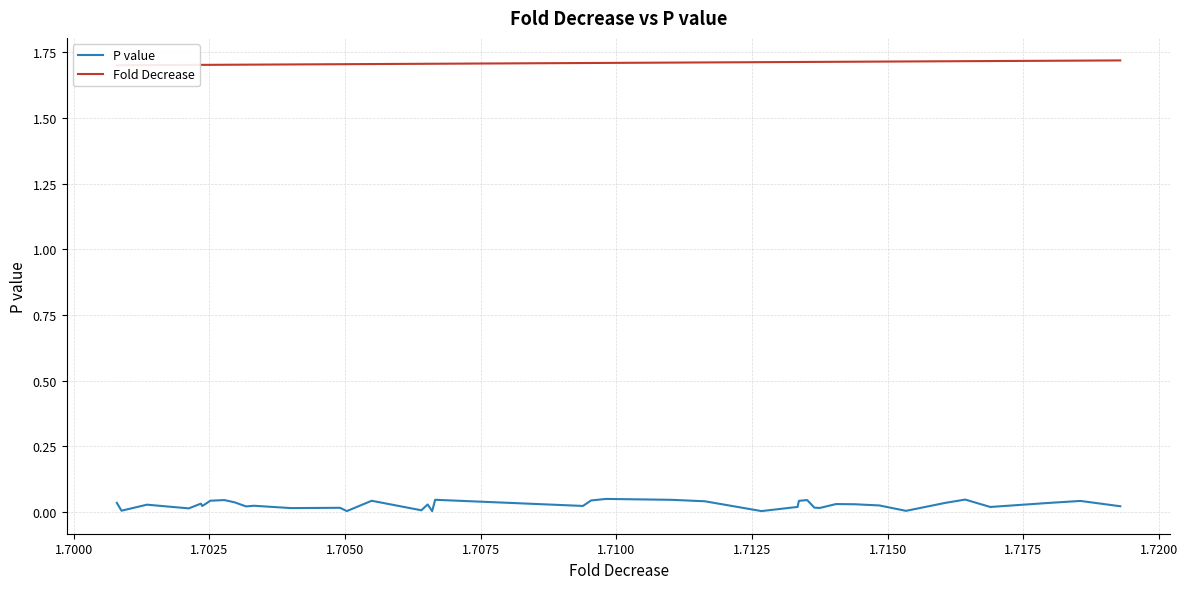

True or false: Fold Decrease and P value cross at least once.

False